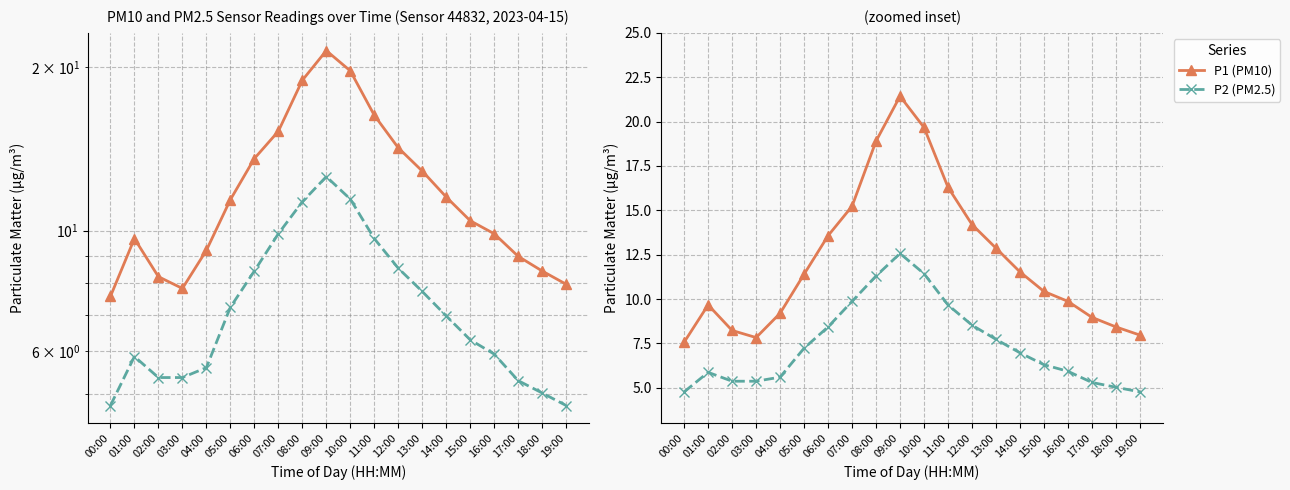

The P2 (PM2.5) series shows 9.7 at 11:00. True or false?

True